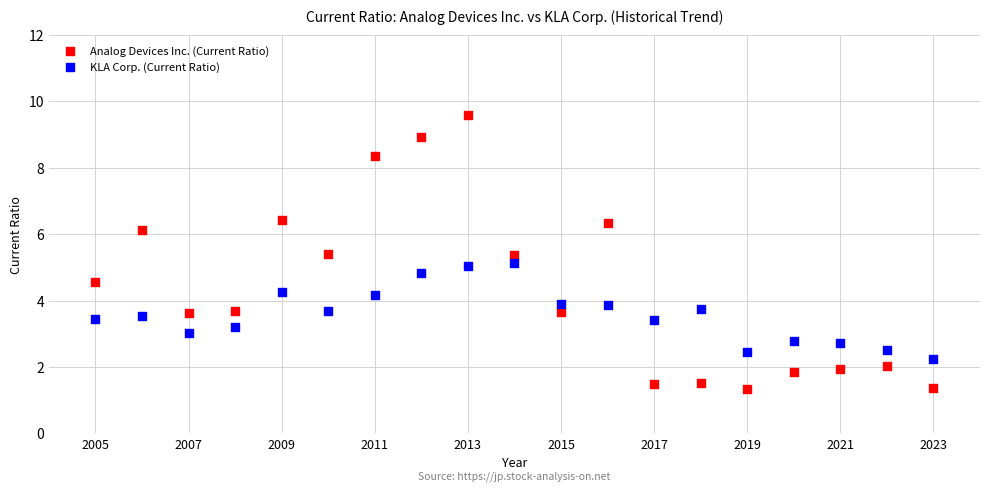

What is the X range (max minus min) for the scatter plot?

18.0